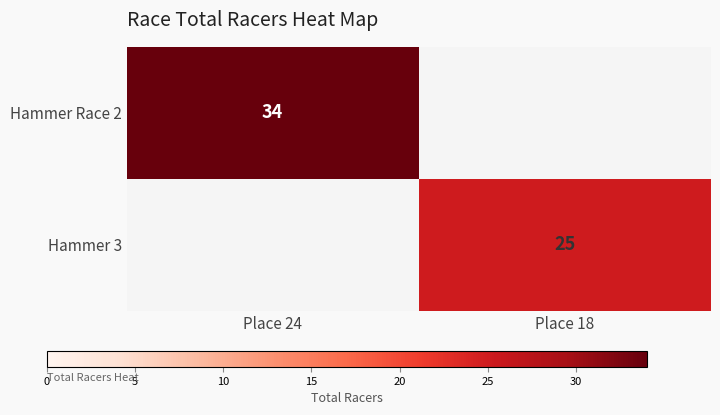

Is the value of Hammer Race 2 at Place 24 greater than the value of Hammer 3 at Place 18?

Yes